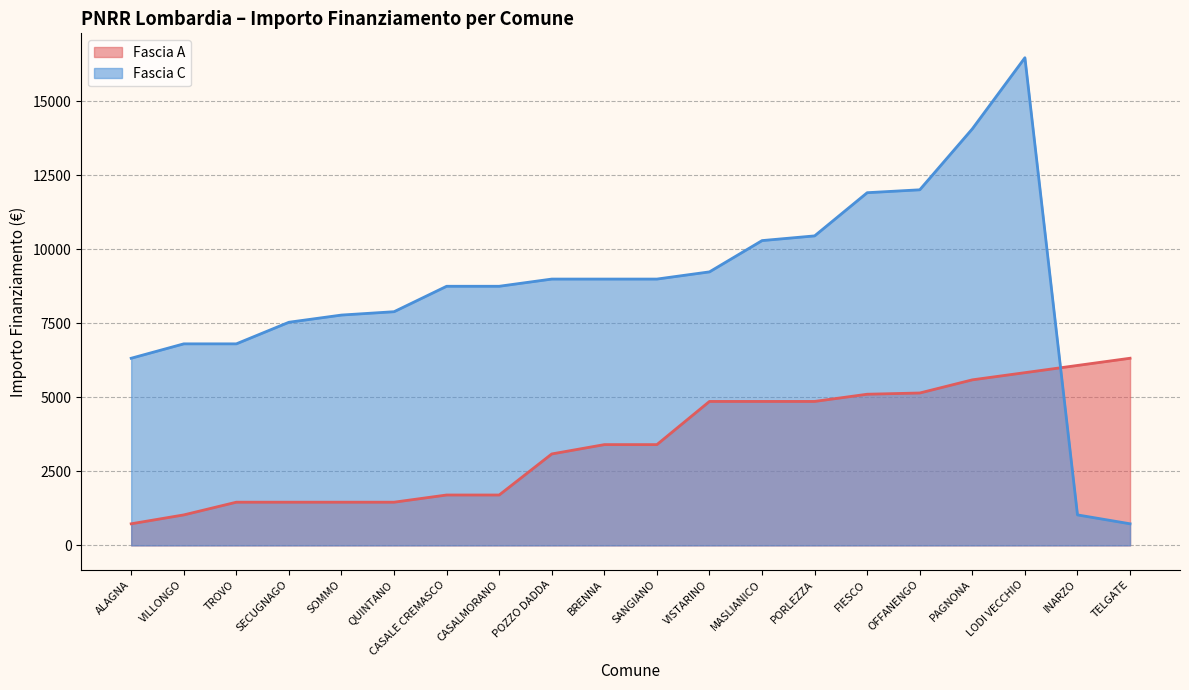

What is the sum of all Fascia C values?

173763